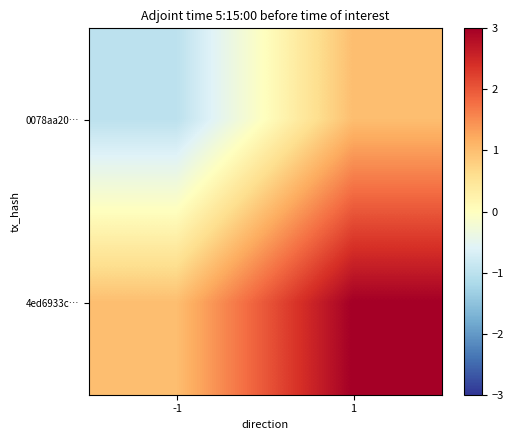

Reading right to left, list all the values displayed in this chart.

0078aa20…: 1=1	-1=-1
4ed6933c…: 1=3	-1=1